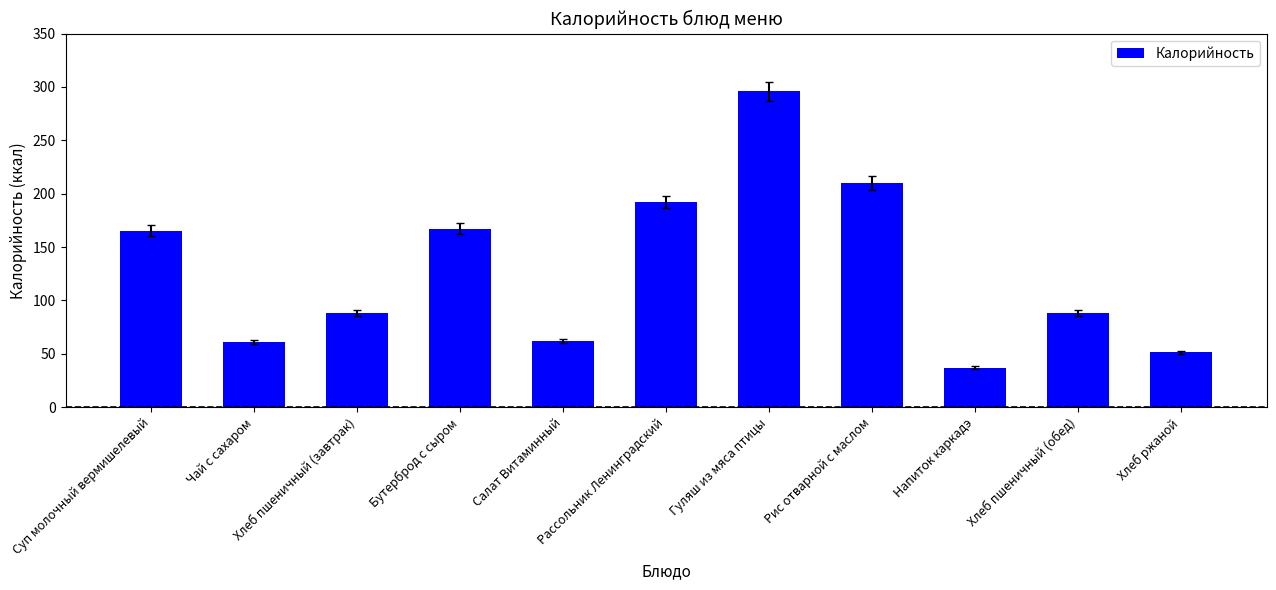

Are the bars horizontal?

No